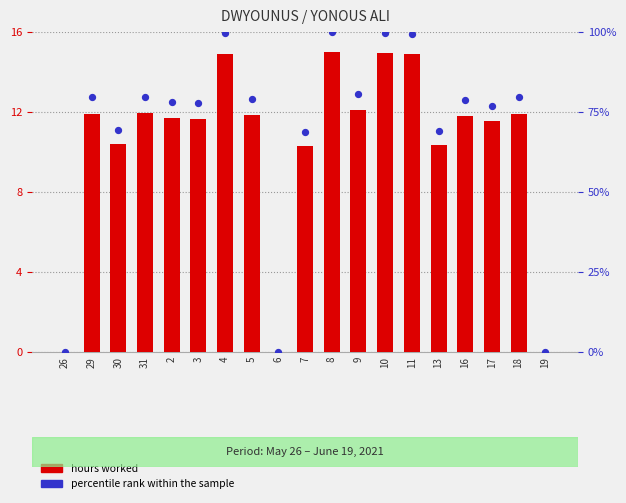

Which series has the widest spread of Y values?

percentile rank within the sample